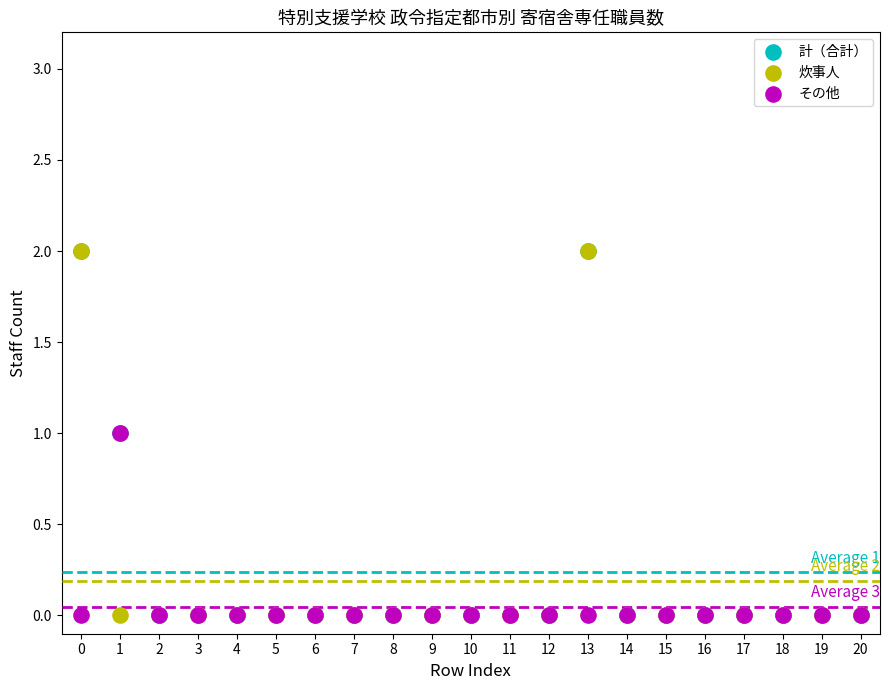

What are all the series names shown in the legend?

計（合計）, 炊事人, その他